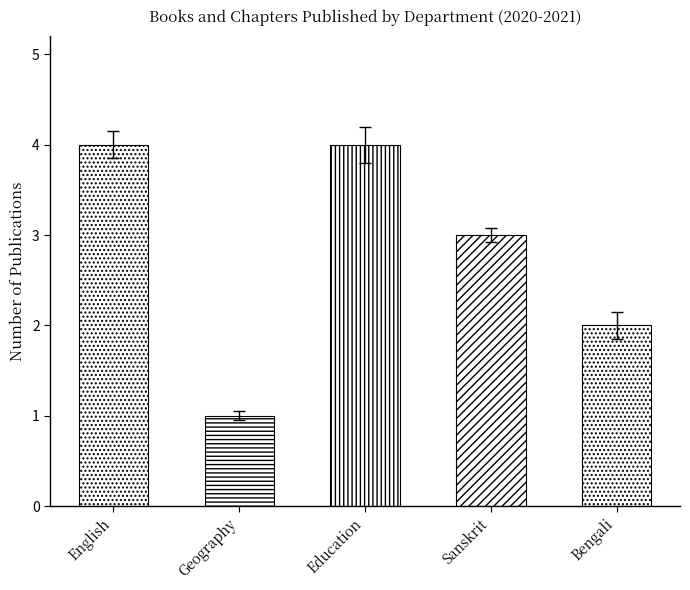

Which has a higher value, Sanskrit (Mallika) or Bengali (Nirmalya)?

Sanskrit (Mallika)